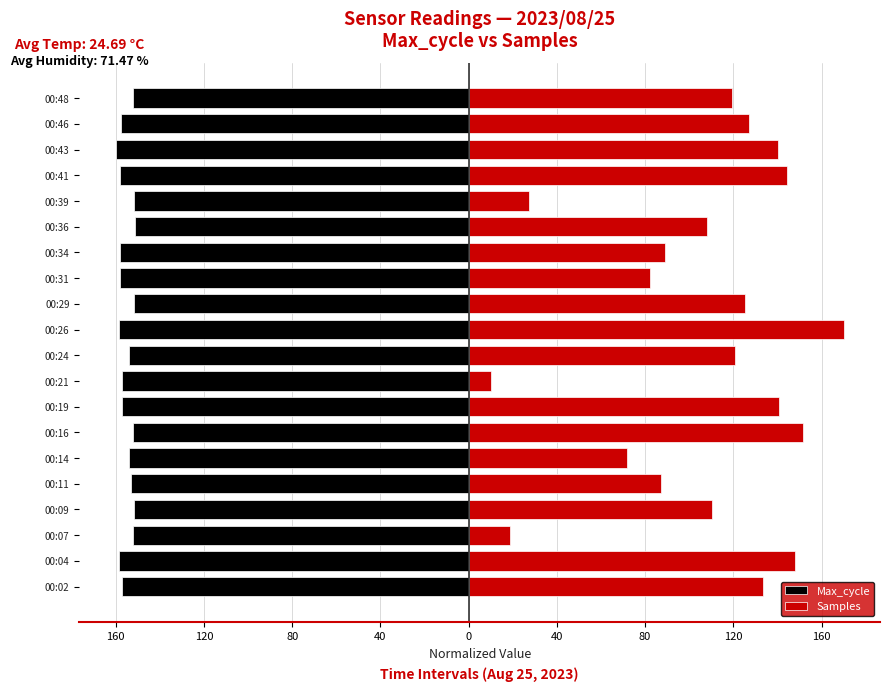

Is it true that Samples equals 14.9 at 00:21?

False